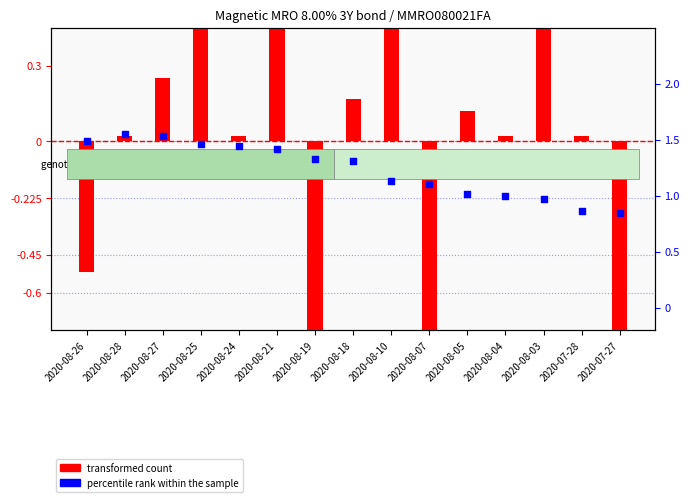

Which series contains the lowest Y value?

transformed count